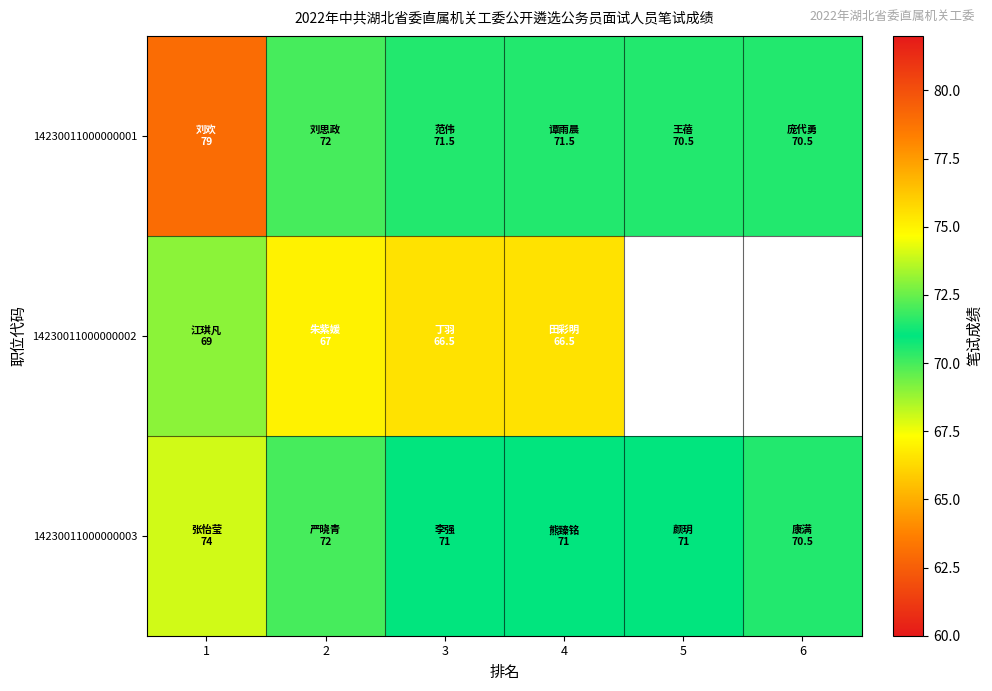

The value of 14230011000000003 at 5 is 107.3. True or false?

False